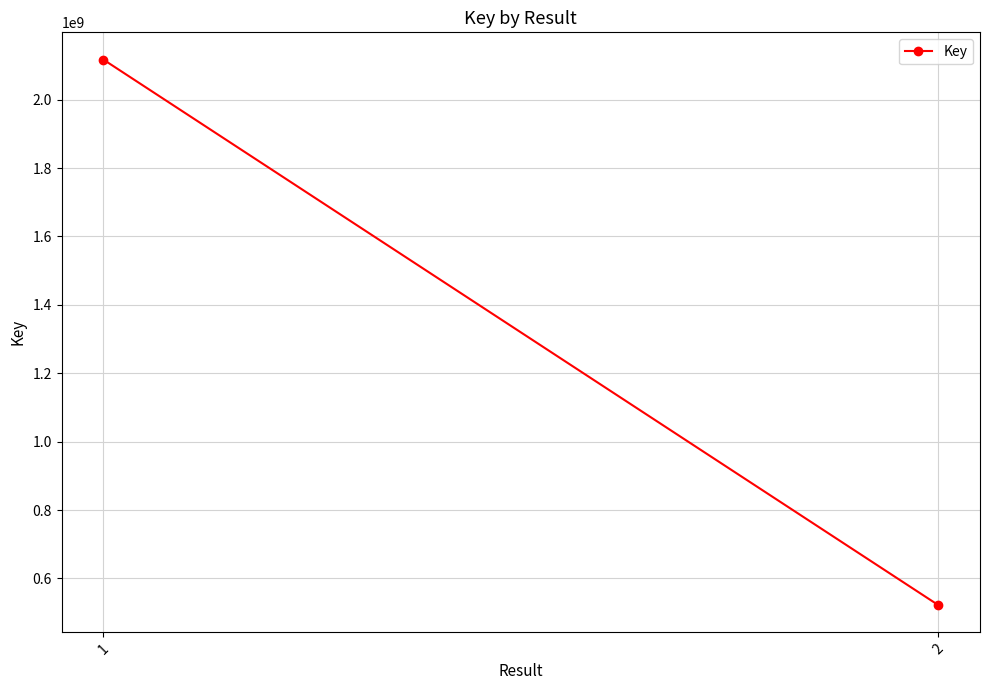

Is it true that the value at 2 is 324169595?

False